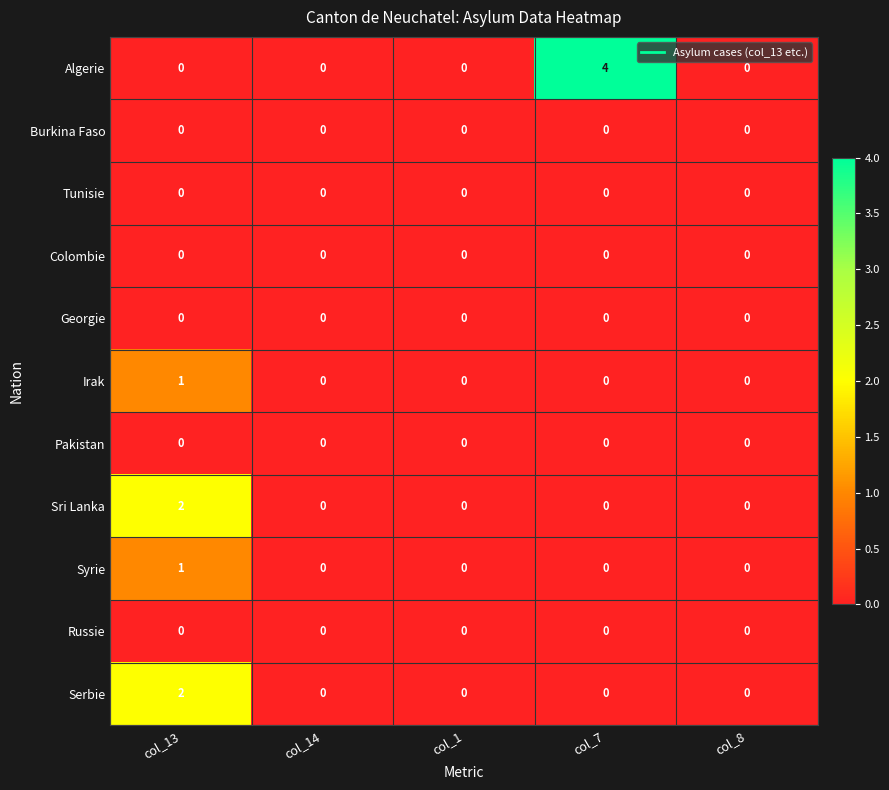

Which series has the largest total across all categories?

Algerie